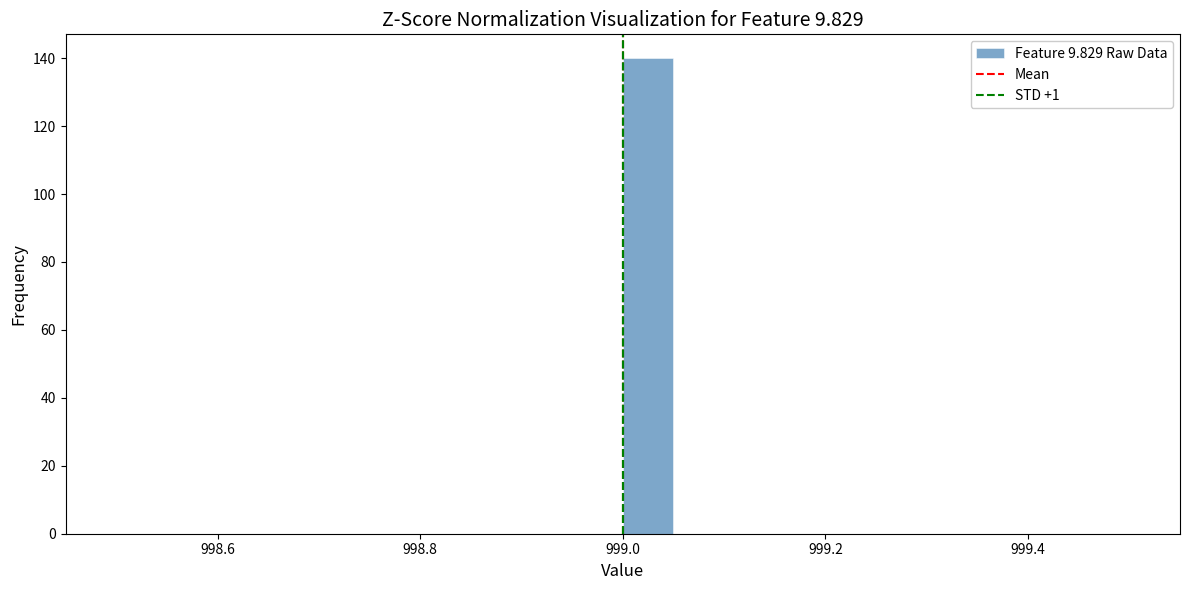

Read against the x-axis, roughly where is the centre of the tallest bar?

999.02